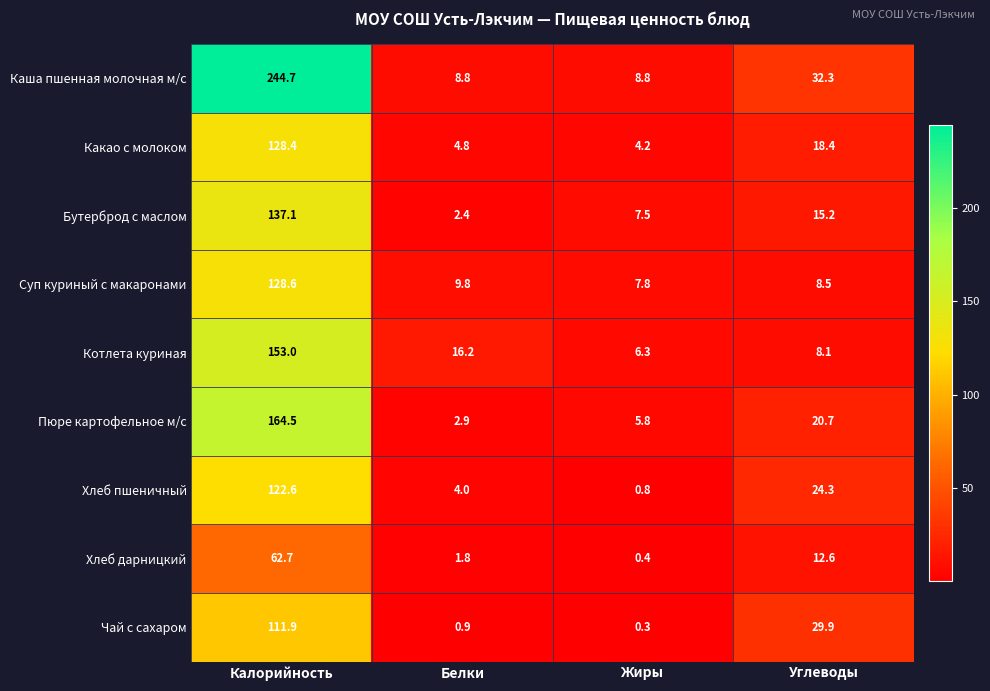

Which series has the largest total across all categories?

Каша пшенная молочная м/с